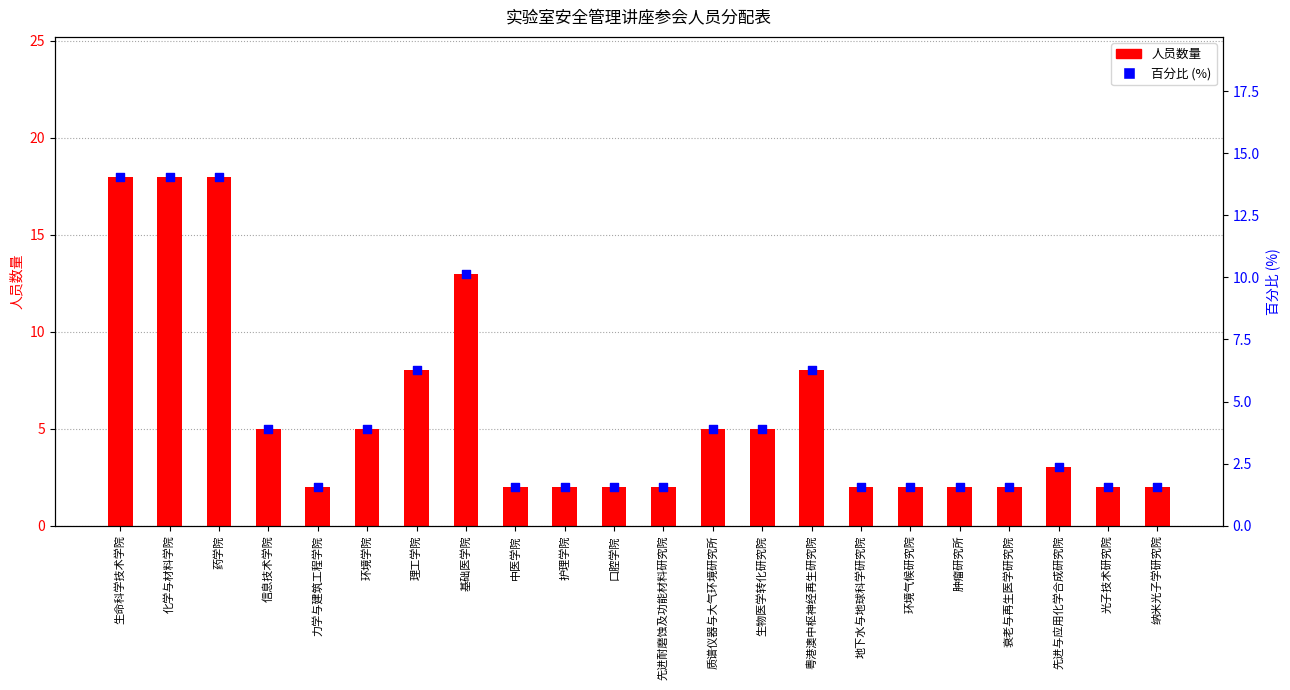

Which series has the largest total across all categories?

人员数量